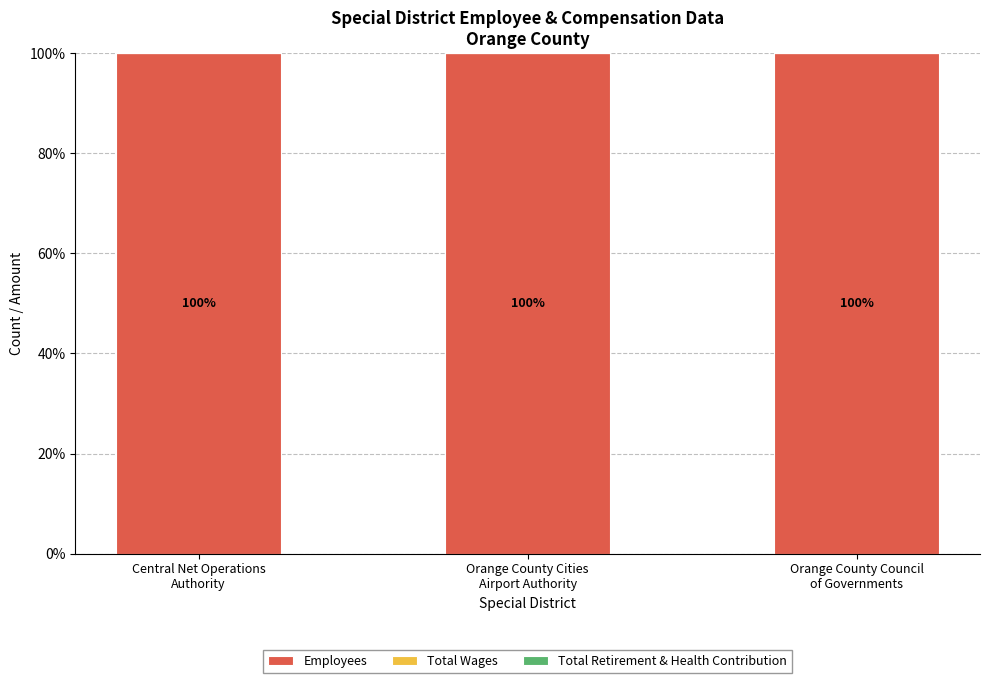

Between Orange County Council
of Governments and Orange County Cities
Airport Authority, which is larger?

Orange County Council
of Governments